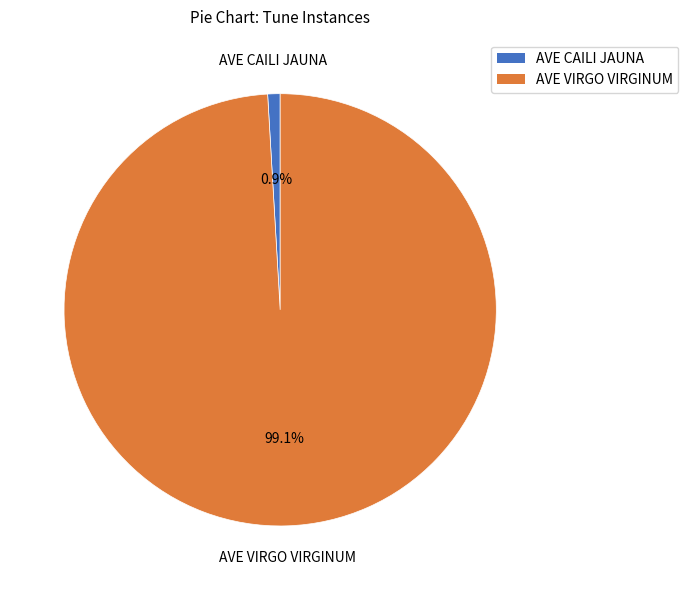

Is it true that AVE VIRGO VIRGINUM is 85% of the pie?

False